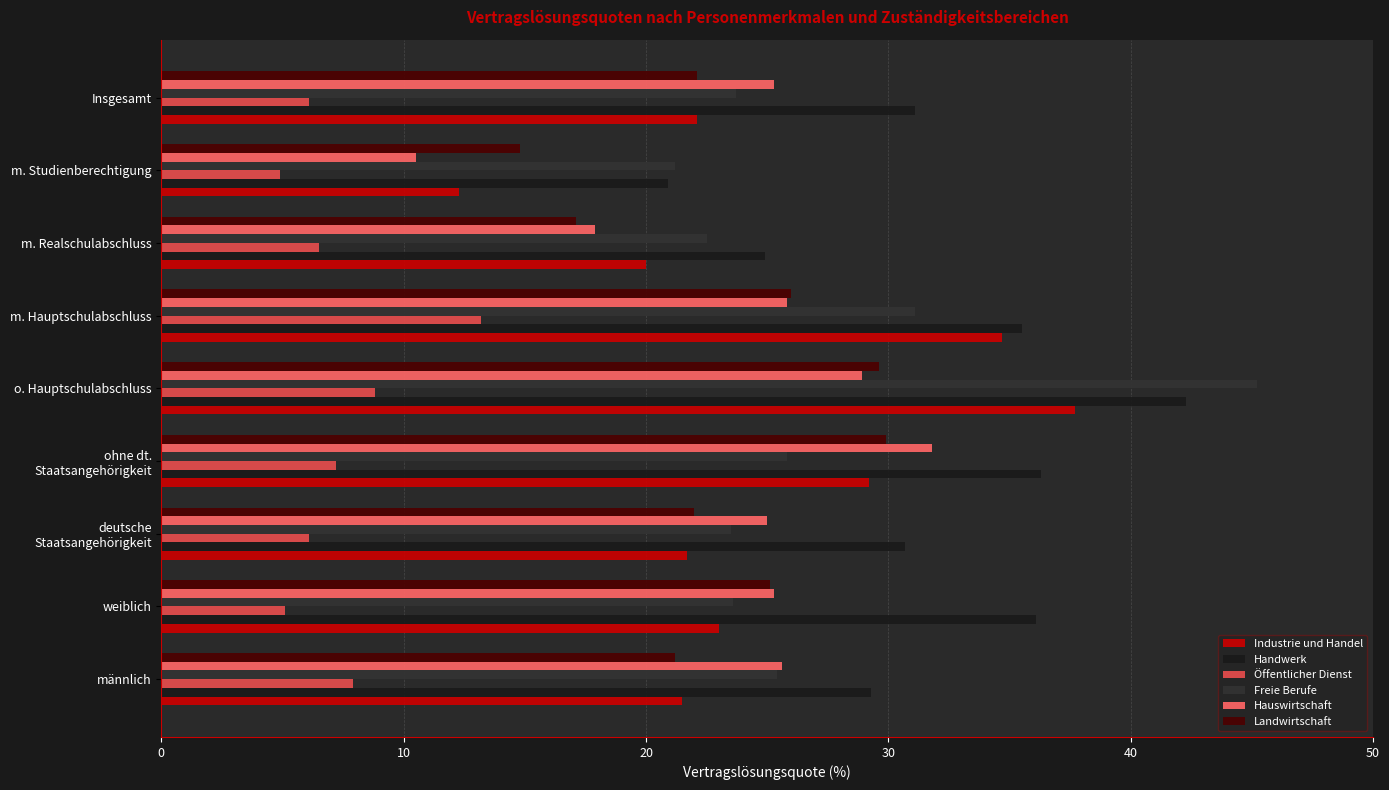

What is the sum of all Freie Berufe values?

242.0